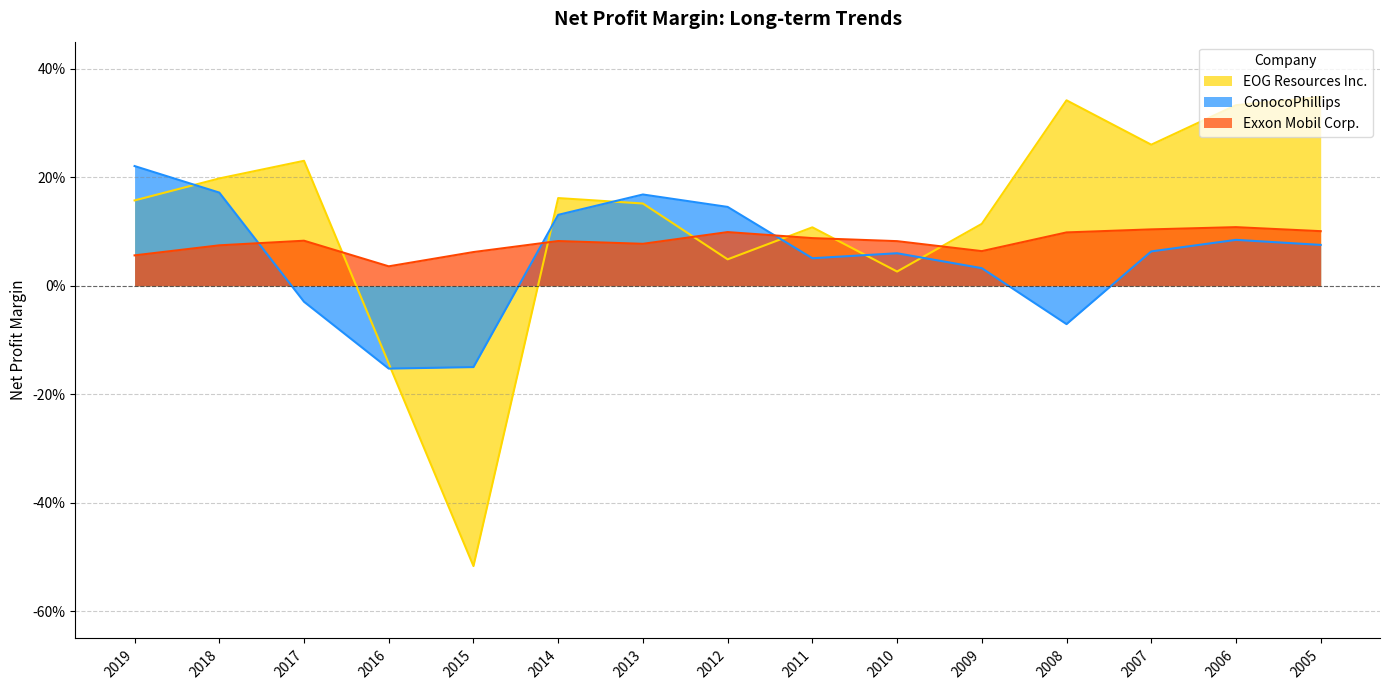

How many lines are shown in the chart?

3